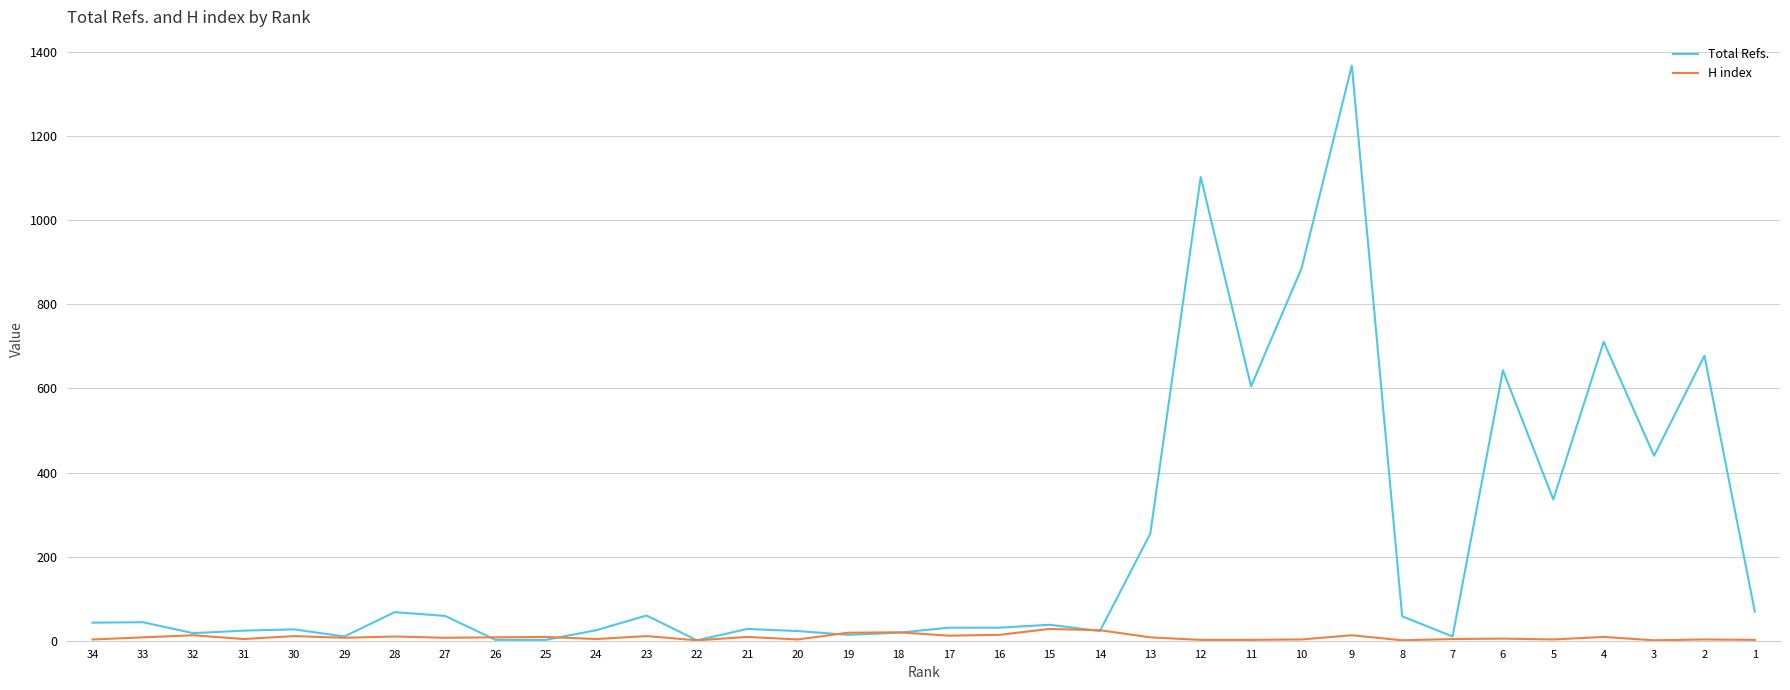

What is the greatest value displayed?

1368